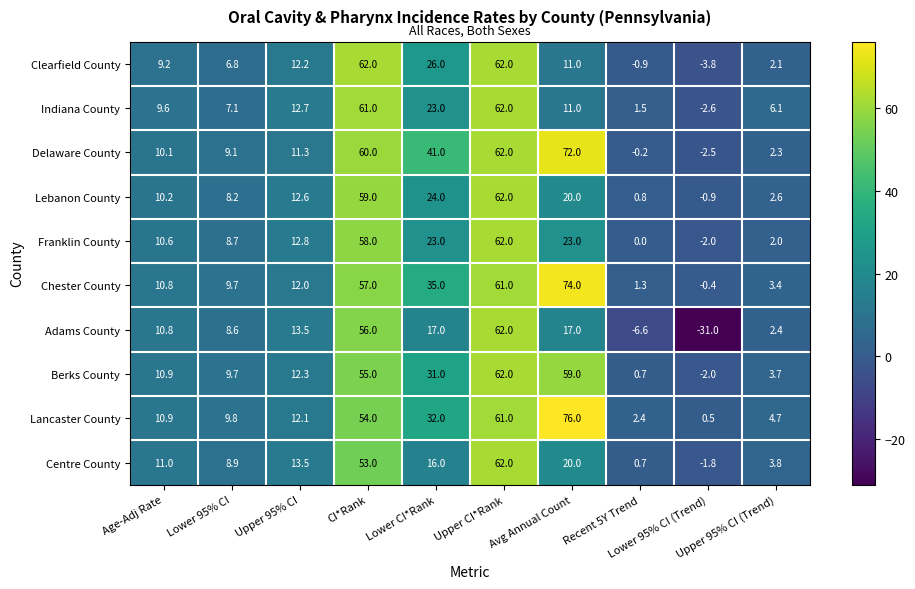

Between Lower CI*Rank and Upper CI*Rank, which series saw the biggest shift?

Centre County